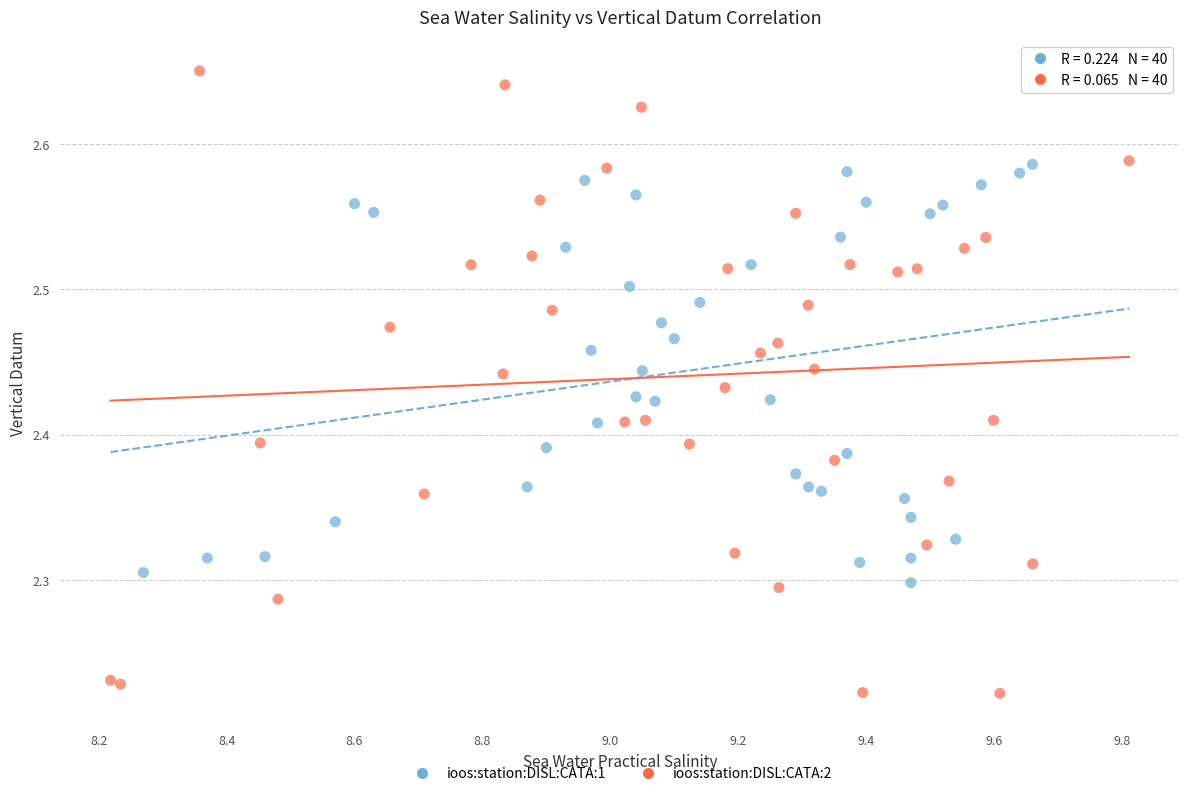

Which series reaches the minimum Y coordinate?

ioos:station:DISL:CATA:2